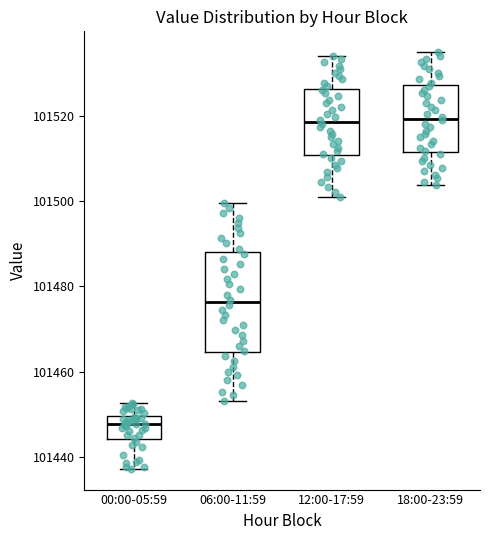

Reading left to right, transcribe this box plot: for each box, give where its median line is, the range the box spans, and where its two whiskers end, as read against the y-axis. The values are not printed on the chart, so give them approximately, as read against the axis.

00:00-05:59: median 101448, box 101444 to 101450, whiskers 101438 to 101452
06:00-11:59: median 101476, box 101464 to 101488, whiskers 101454 to 101500
12:00-17:59: median 101518, box 101510 to 101526, whiskers 101500 to 101534
18:00-23:59: median 101520, box 101512 to 101528, whiskers 101504 to 101536